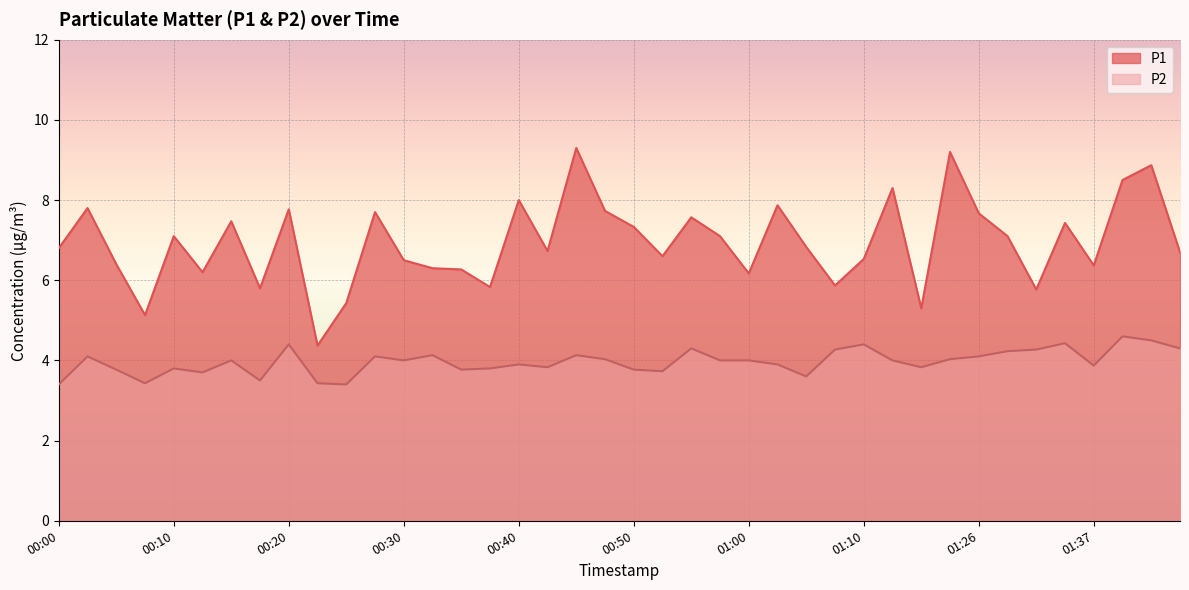

Reading left to right, what are all the values shown in this chart?

P1: 00:00=6.8	00:03=7.8	00:05=6.4	00:08=5.1	00:10=7.1	00:13=6.2	00:15=7.5	00:18=5.8	00:20=7.8	00:22=4.4	00:25=5.4	00:27=7.7	00:30=6.5	00:32=6.3	00:35=6.3	00:37=5.8	00:40=8.0	00:42=6.7	00:45=9.3	00:48=7.7	00:50=7.3	00:53=6.6	00:55=7.6	00:58=7.1	01:00=6.2	01:03=7.9	01:05=6.8	01:08=5.9	01:10=6.5	01:13=8.3	01:15=5.3	01:18=9.2	01:26=7.7	01:29=7.1	01:32=5.8	01:35=7.4	01:37=6.4	01:40=8.5	01:42=8.9	01:45=6.7
P2: 00:00=3.4	00:03=4.1	00:05=3.8	00:08=3.4	00:10=3.8	00:13=3.7	00:15=4.0	00:18=3.5	00:20=4.4	00:22=3.4	00:25=3.4	00:27=4.1	00:30=4.0	00:32=4.1	00:35=3.8	00:37=3.8	00:40=3.9	00:42=3.8	00:45=4.1	00:48=4.0	00:50=3.8	00:53=3.7	00:55=4.3	00:58=4.0	01:00=4.0	01:03=3.9	01:05=3.6	01:08=4.3	01:10=4.4	01:13=4.0	01:15=3.8	01:18=4.0	01:26=4.1	01:29=4.2	01:32=4.3	01:35=4.4	01:37=3.9	01:40=4.6	01:42=4.5	01:45=4.3